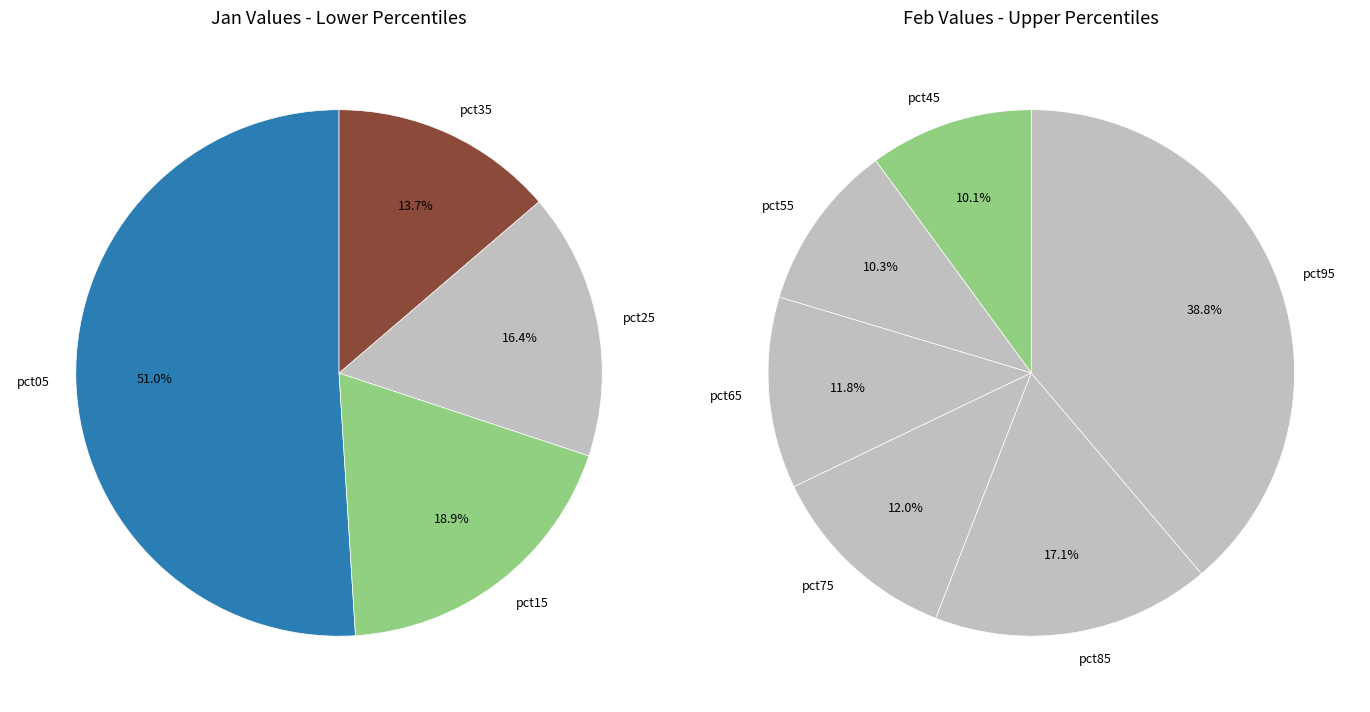

Rank the series at 5 from highest to lowest value.

values_jan, values_feb